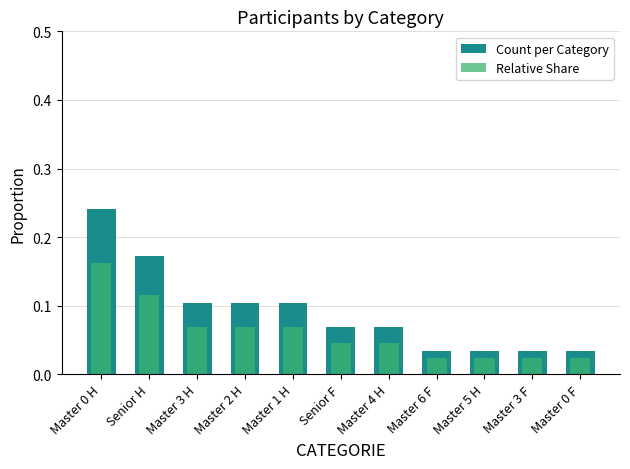

What is the difference between the second highest and second lowest values in the Count per Category series?

0.1